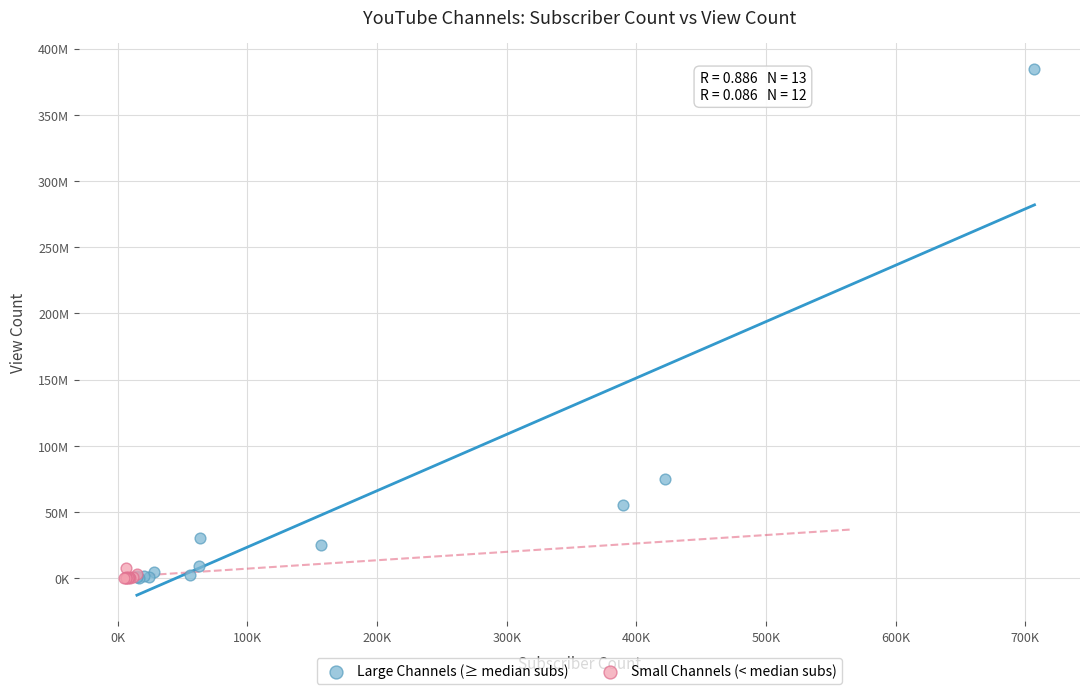

What are all the series names shown in the legend?

Large Channels (≥ median subs), Small Channels (< median subs)